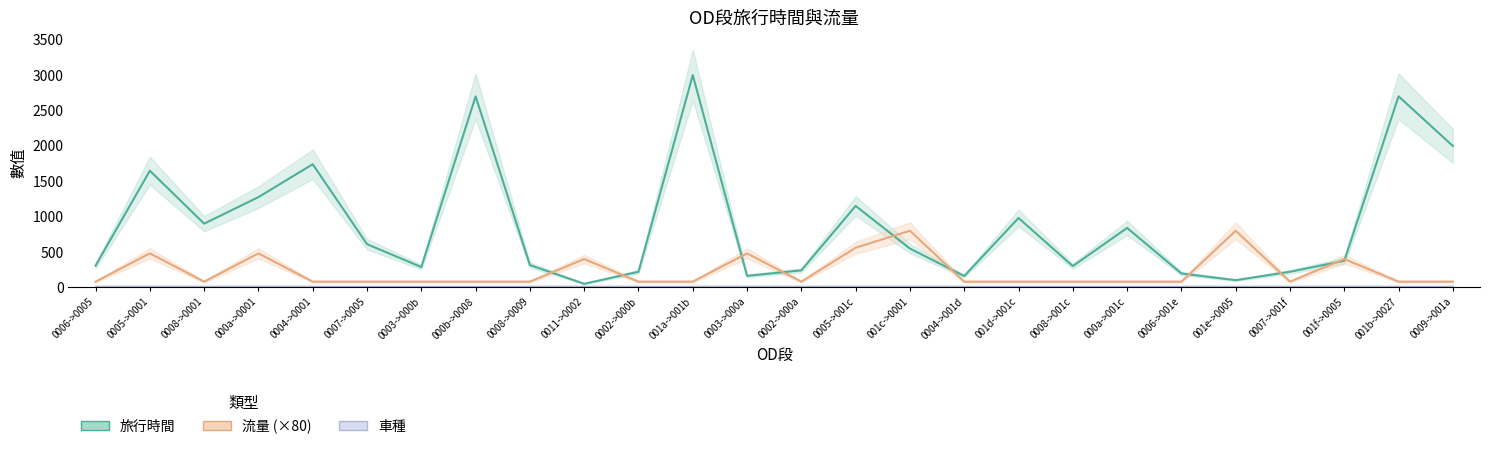

What is the average value of the 流量 series?

225